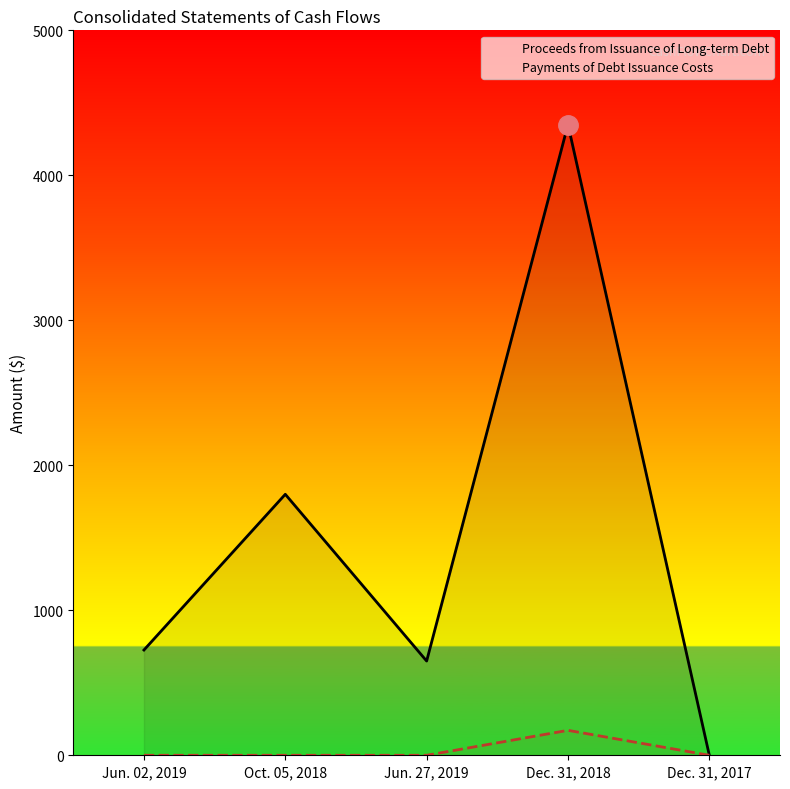

True or false: Payments of Debt Issuance Costs and Proceeds from Issuance of Long-term Debt cross at least once.

False